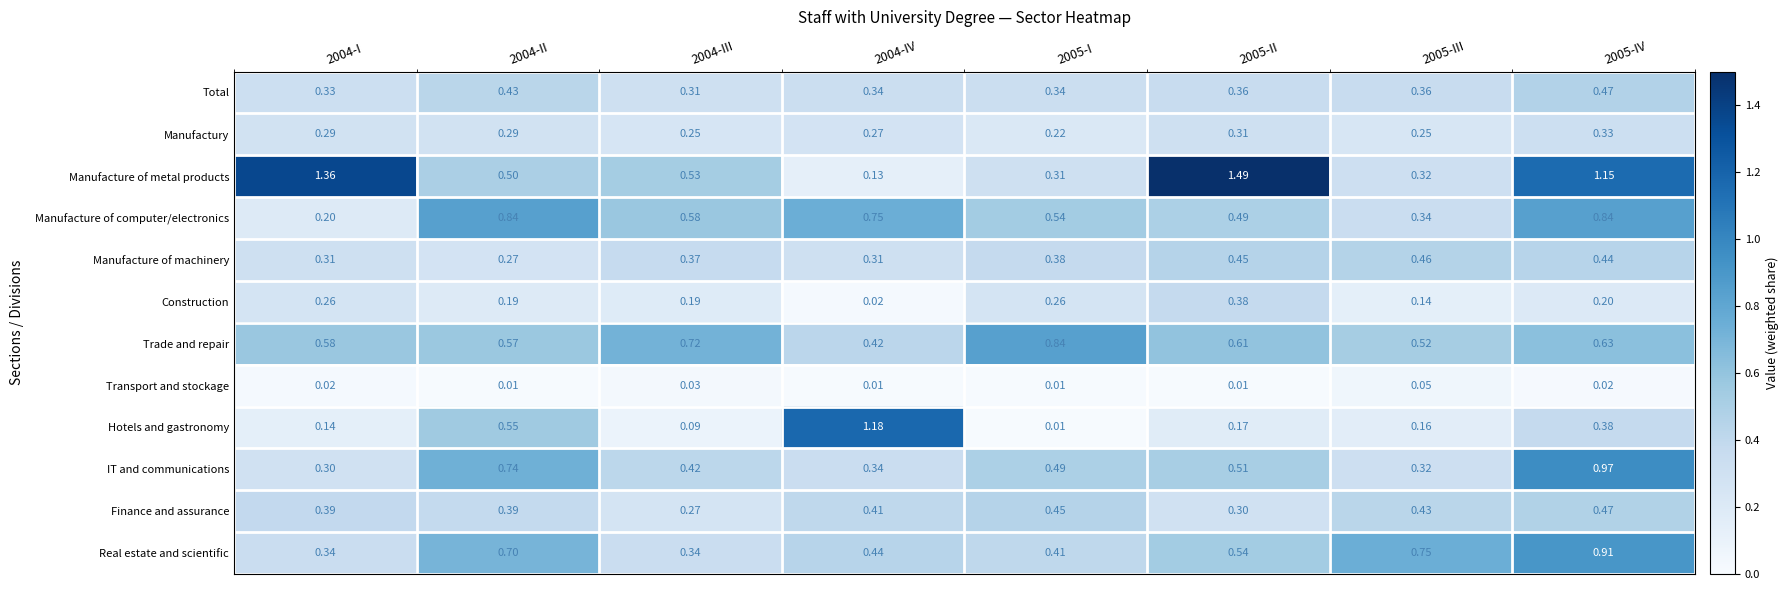

Which series has the largest total across all categories?

Manufacture of metal products